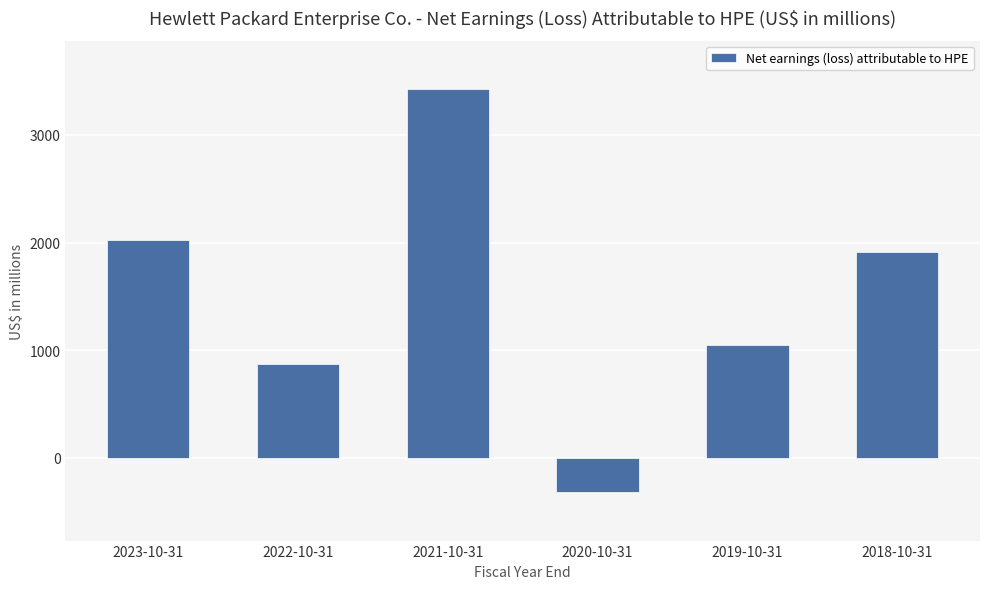

Reading left to right, extract all data points from this chart.

2023-10-31=2025	2022-10-31=868	2021-10-31=3427	2020-10-31=-322	2019-10-31=1049	2018-10-31=1908